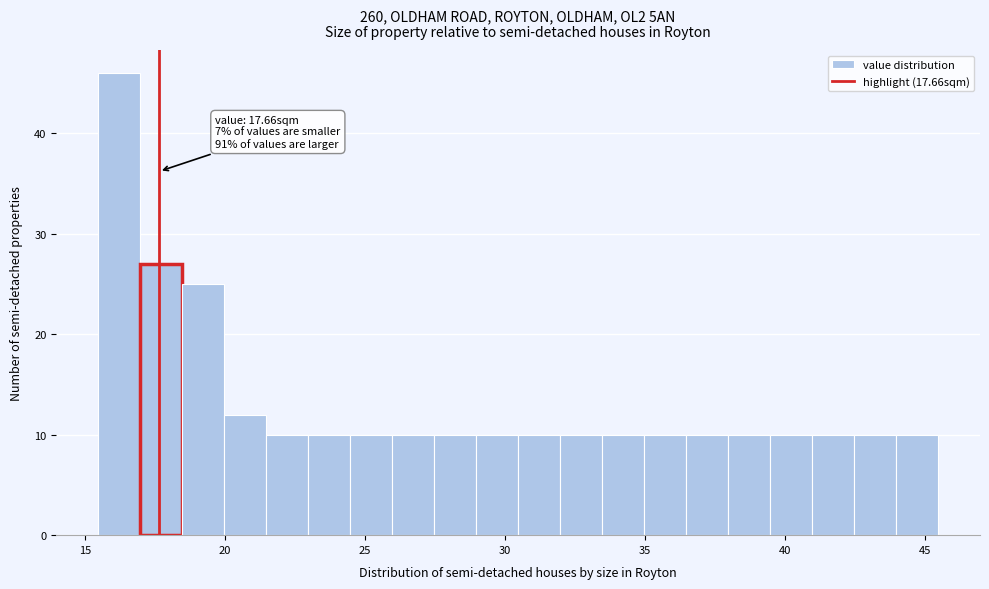

Read against the x-axis, roughly where is the centre of the tallest bar?

16.0